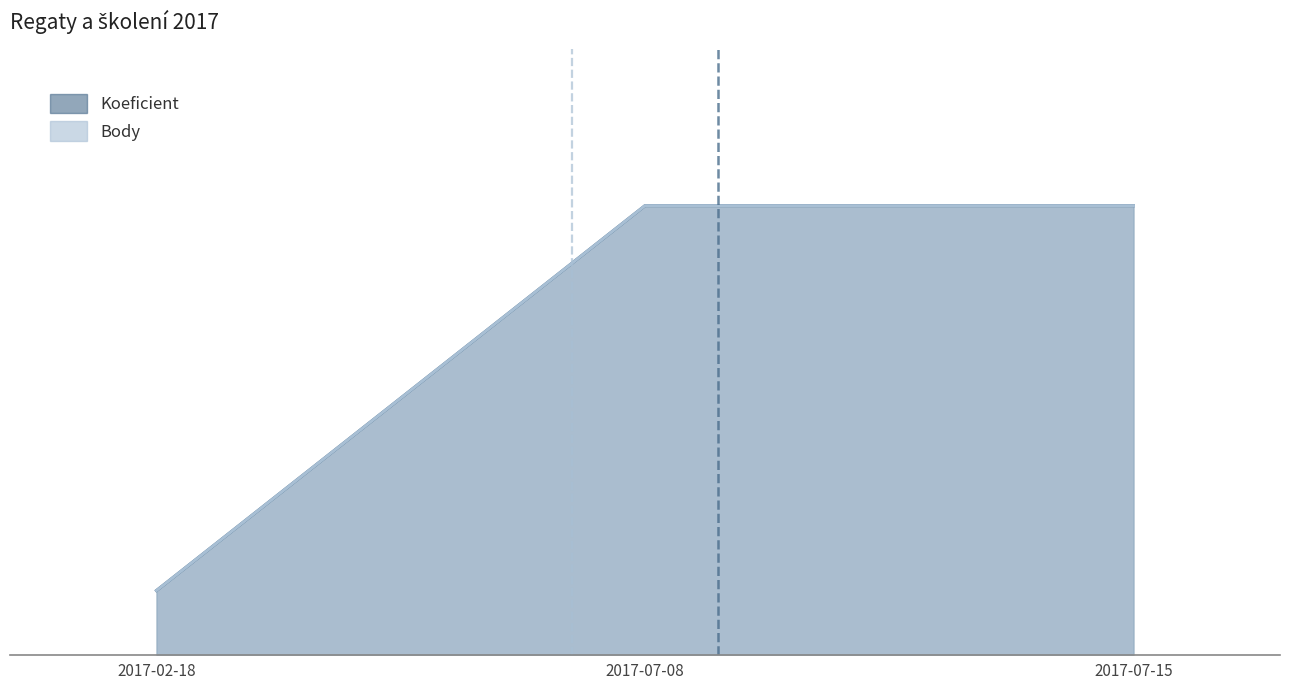

How many Koeficient values are between 1 and 7?

3